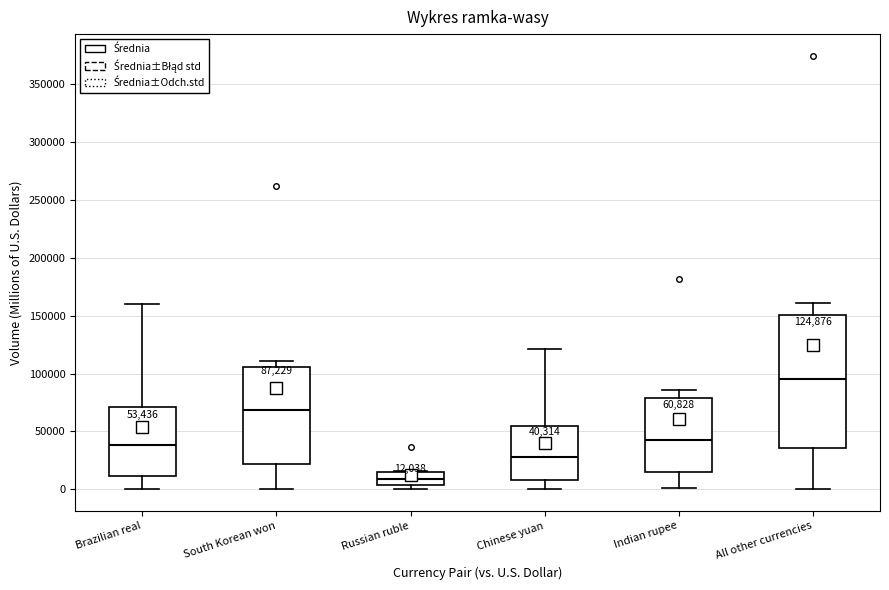

Which box's median line is the highest?

All other currencies